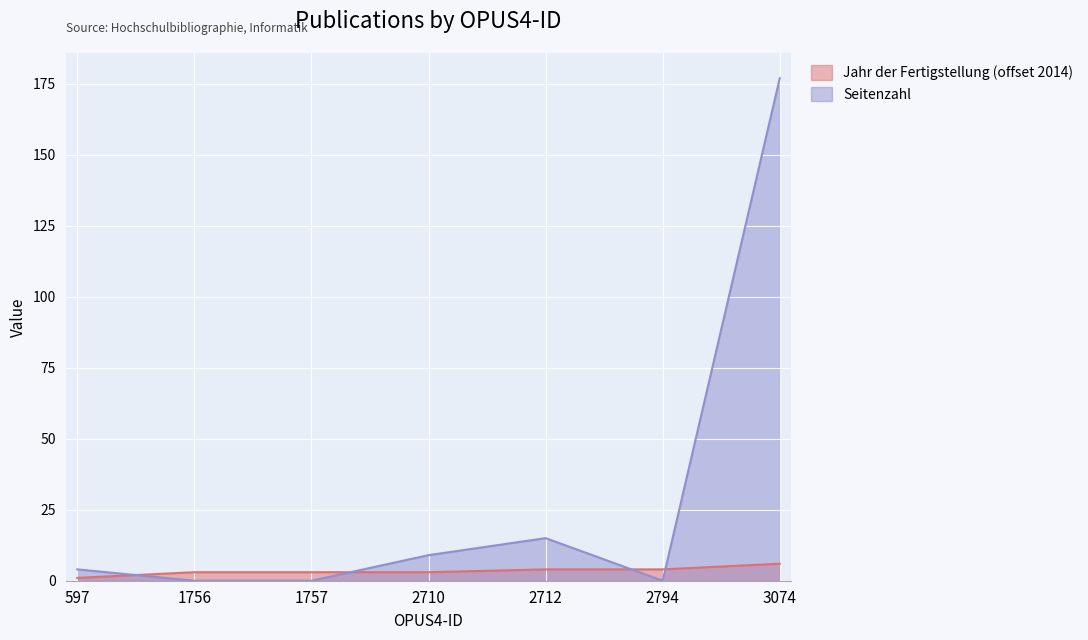

Is it true that Jahr der Fertigstellung equals 5 at 1757?

False